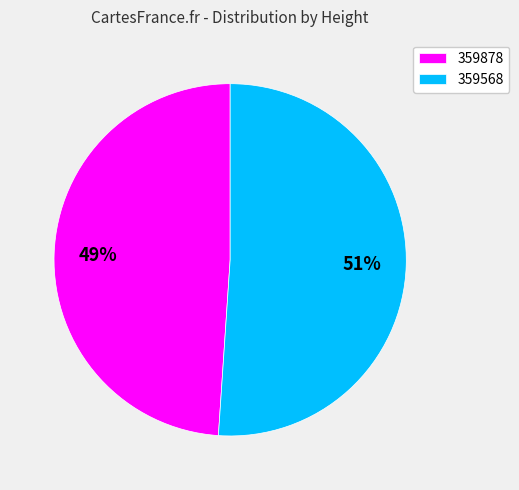

Do 359568 and 359878 together represent more than half of the pie?

Yes